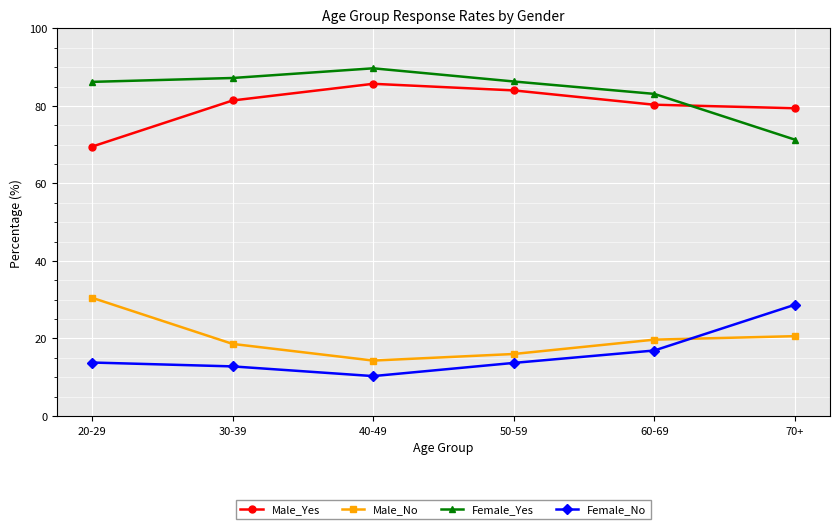

What is the label of the 3rd point from the right?

50-59